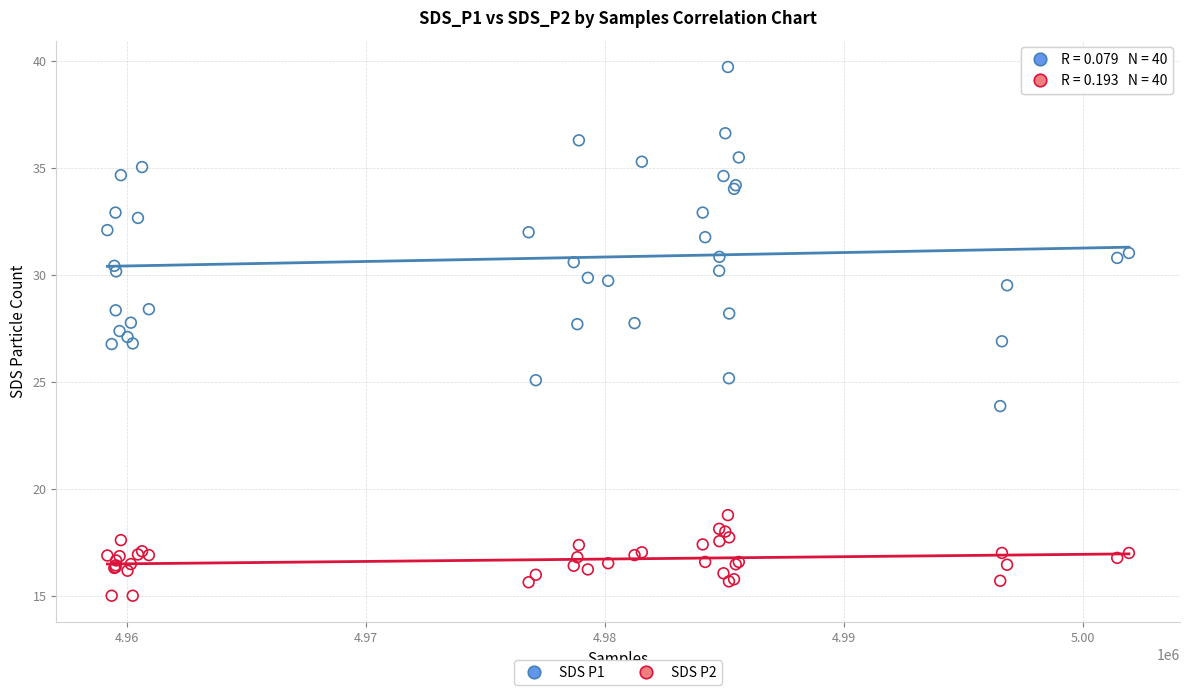

Which series contains the highest Y value?

SDS P1